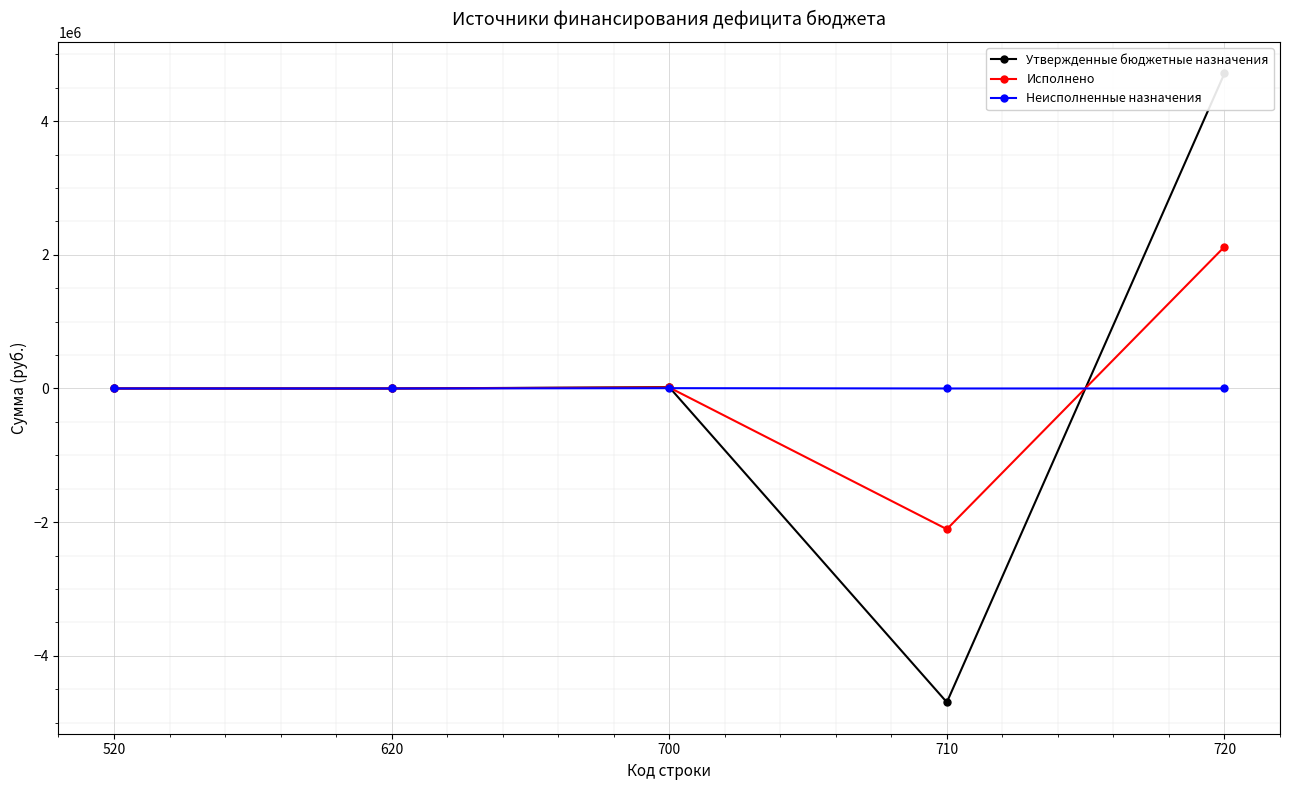

Does the chart display data point markers on the line(s)?

Yes